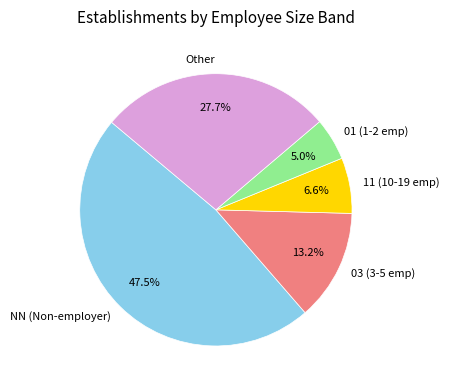

Which slice is the largest?

NN